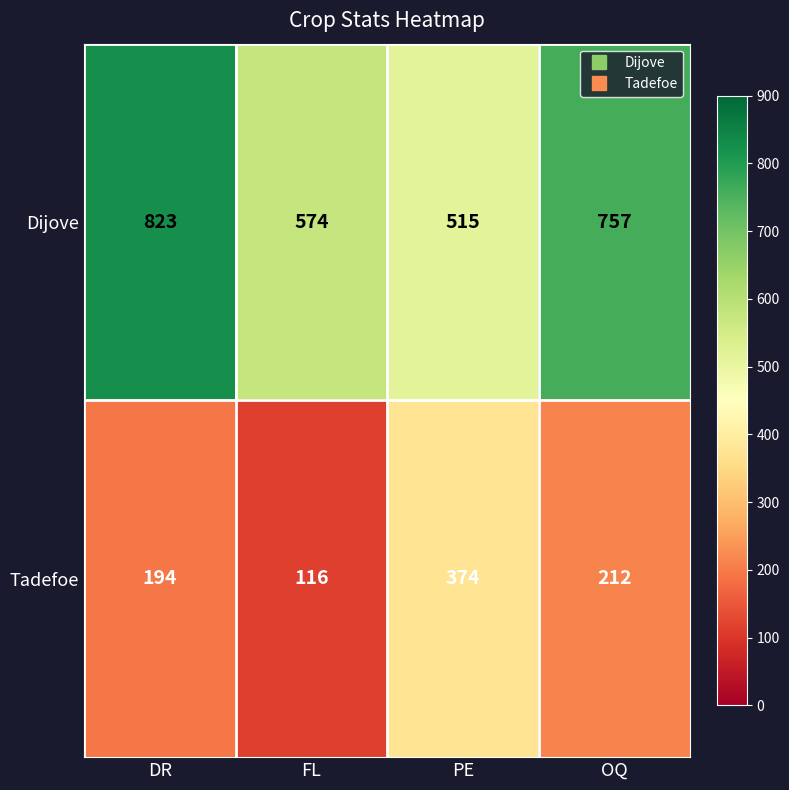

What is the minimum value shown in the chart?

116